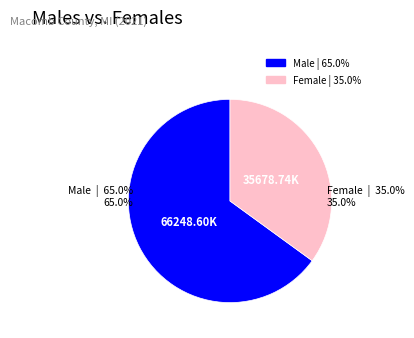

Is there a majority slice in this chart?

Yes